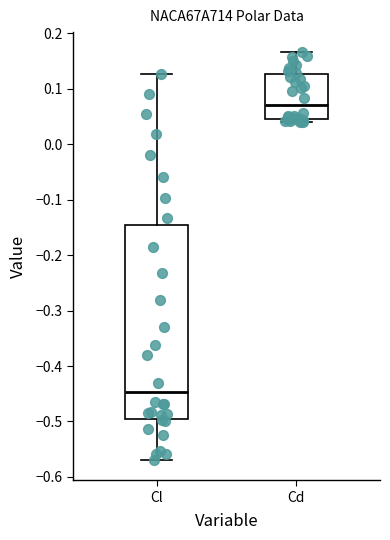

Reading left to right, transcribe this box plot: for each box, give where its median line is, the range the box spans, and where its two whiskers end, as read against the y-axis. The values are not printed on the chart, so give them approximately, as read against the axis.

Cl: median -0.45, box -0.50 to -0.15, whiskers -0.57 to 0.13
Cd: median 0.07, box 0.04 to 0.13, whiskers 0.04 (just below the box's lower edge) to 0.17